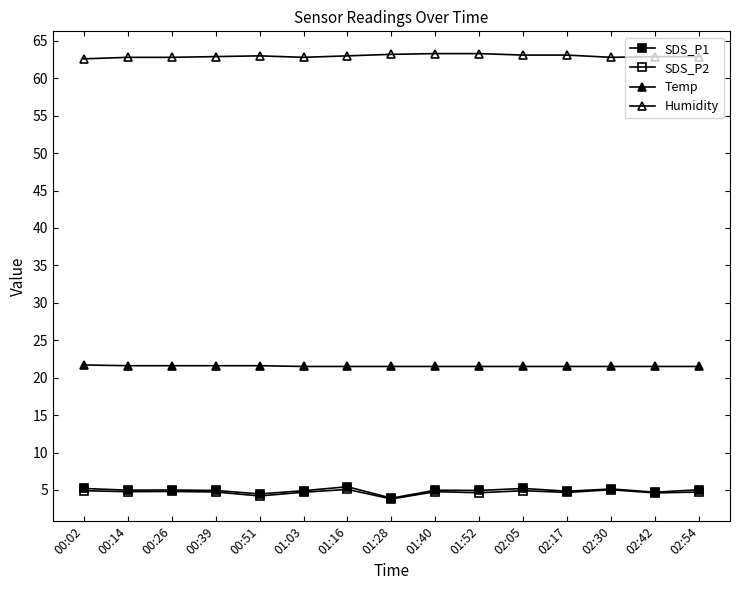

How many data points in SDS_P1 are above 4?

14